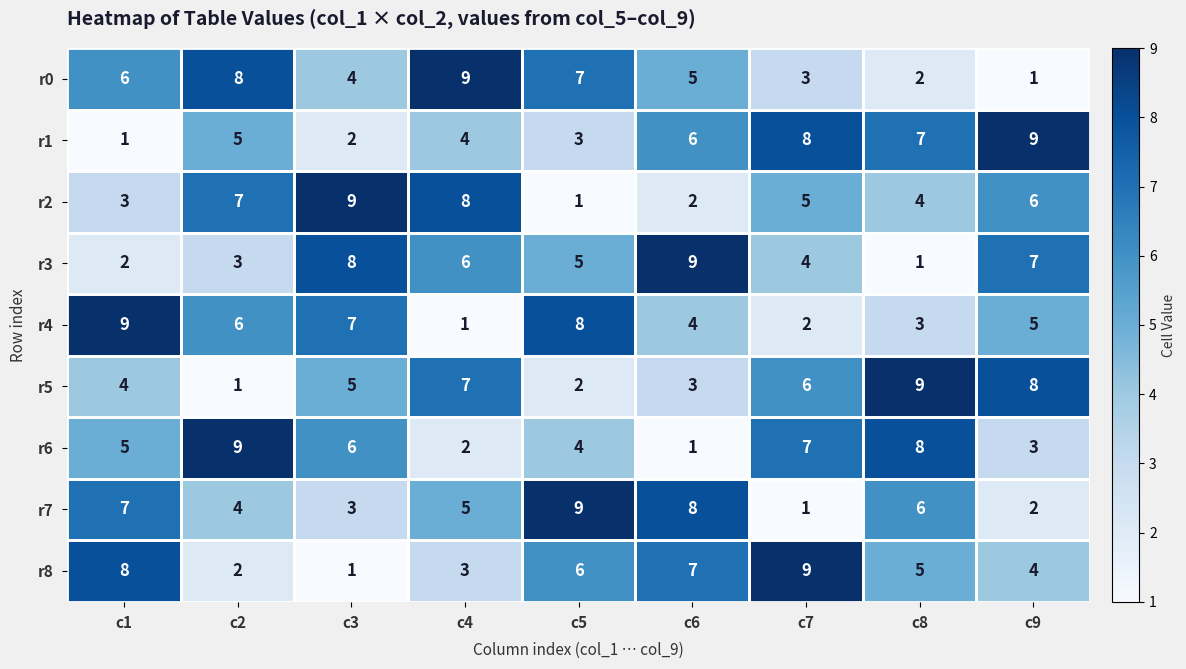

At which label does r6 reach its peak?

c2